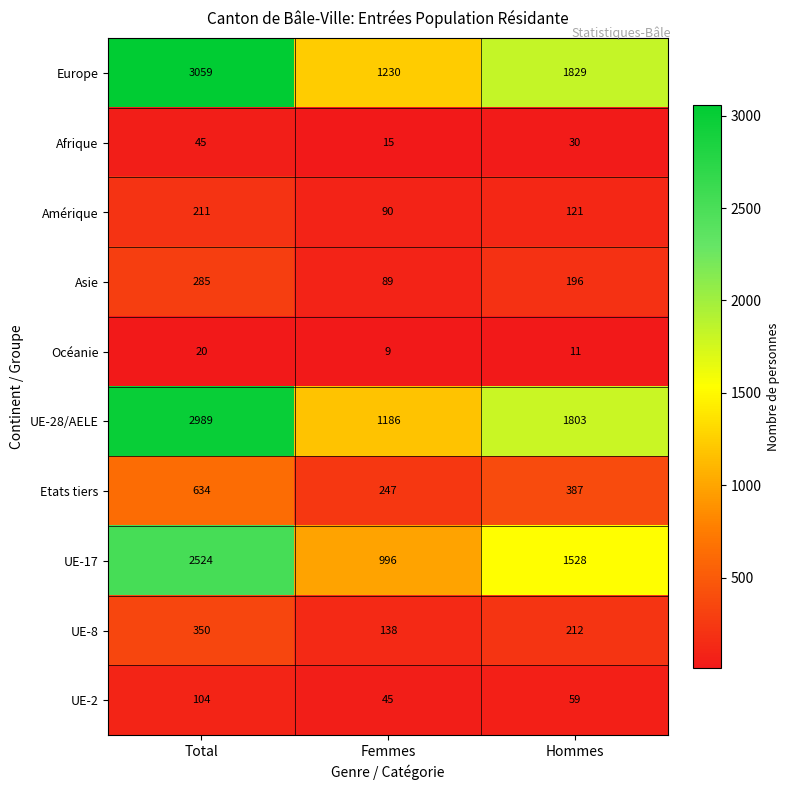

What is the highest value of the UE-17 series?

2524